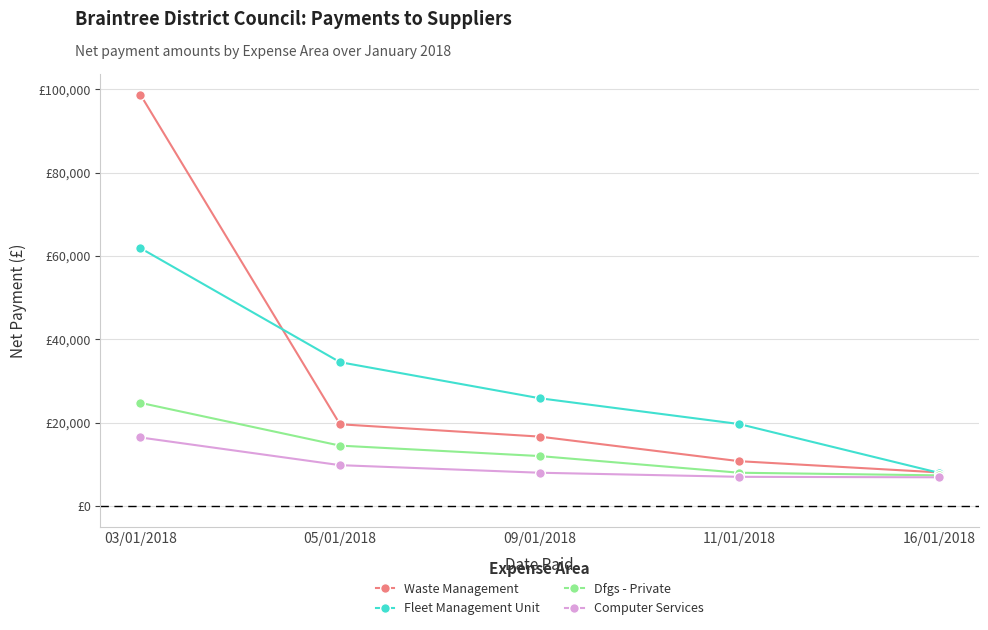

What are all the series names shown in the legend?

Waste Management, Fleet Management Unit, Dfgs - Private, Computer Services